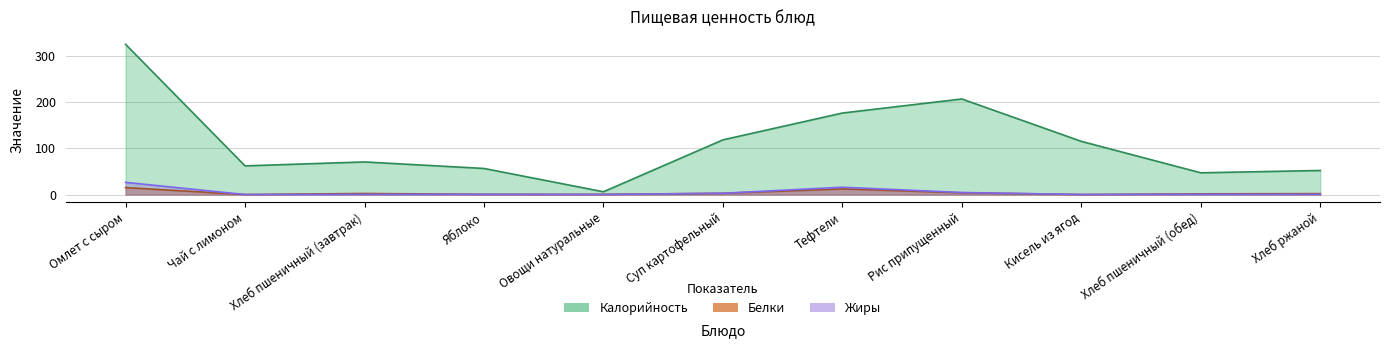

Reading left to right, extract all data points from this chart.

Калорийность: Омлет с сыром=324.8	Чай с лимоном=62.0	Хлеб пшеничный (завтрак)=70.5	Яблоко=56.4	Овощи натуральные=6.0	Суп картофельный=118.2	Тефтели=176.2	Рис припущенный=206.6	Кисель из ягод=115.0	Хлеб пшеничный (обед)=47.0	Хлеб ржаной=52.0
Белки: Омлет с сыром=15.1	Чай с лимоном=0.1	Хлеб пшеничный (завтрак)=2.3	Яблоко=0.5	Овощи натуральные=0.5	Суп картофельный=2.7	Тефтели=12.2	Рис припущенный=3.8	Кисель из ягод=0.1	Хлеб пшеничный (обед)=1.5	Хлеб ржаной=2.0
Жиры: Омлет с сыром=26.4	Чай с лимоном=0.0	Хлеб пшеничный (завтрак)=0.2	Яблоко=0.5	Овощи натуральные=0.1	Суп картофельный=2.8	Тефтели=15.8	Рис припущенный=4.4	Кисель из ягод=0.1	Хлеб пшеничный (обед)=0.4	Хлеб ржаной=0.4